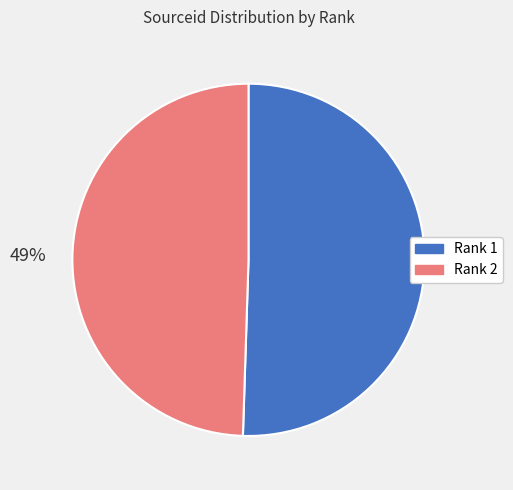

To the nearest percent, what is the average slice percentage?

50%